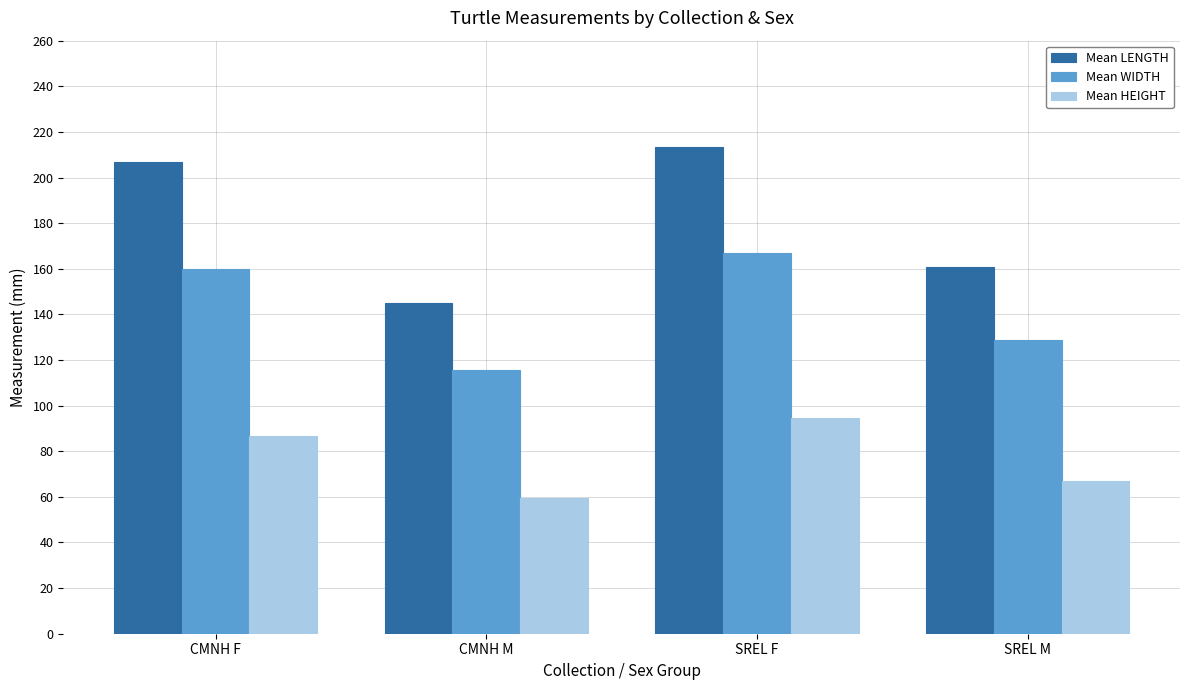

Read the Mean HEIGHT value at SREL F.

94.5